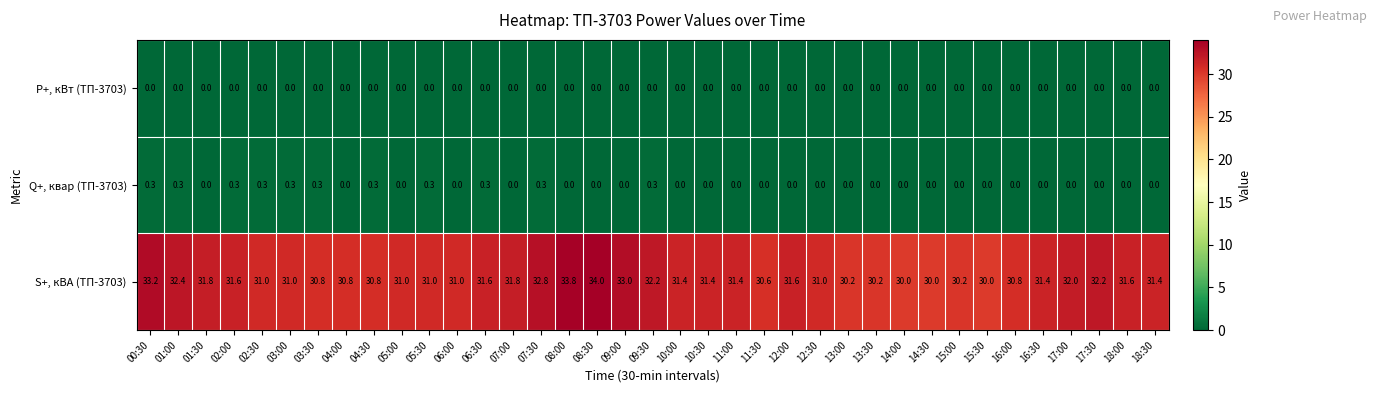

What is the maximum value shown in the chart?

34.0